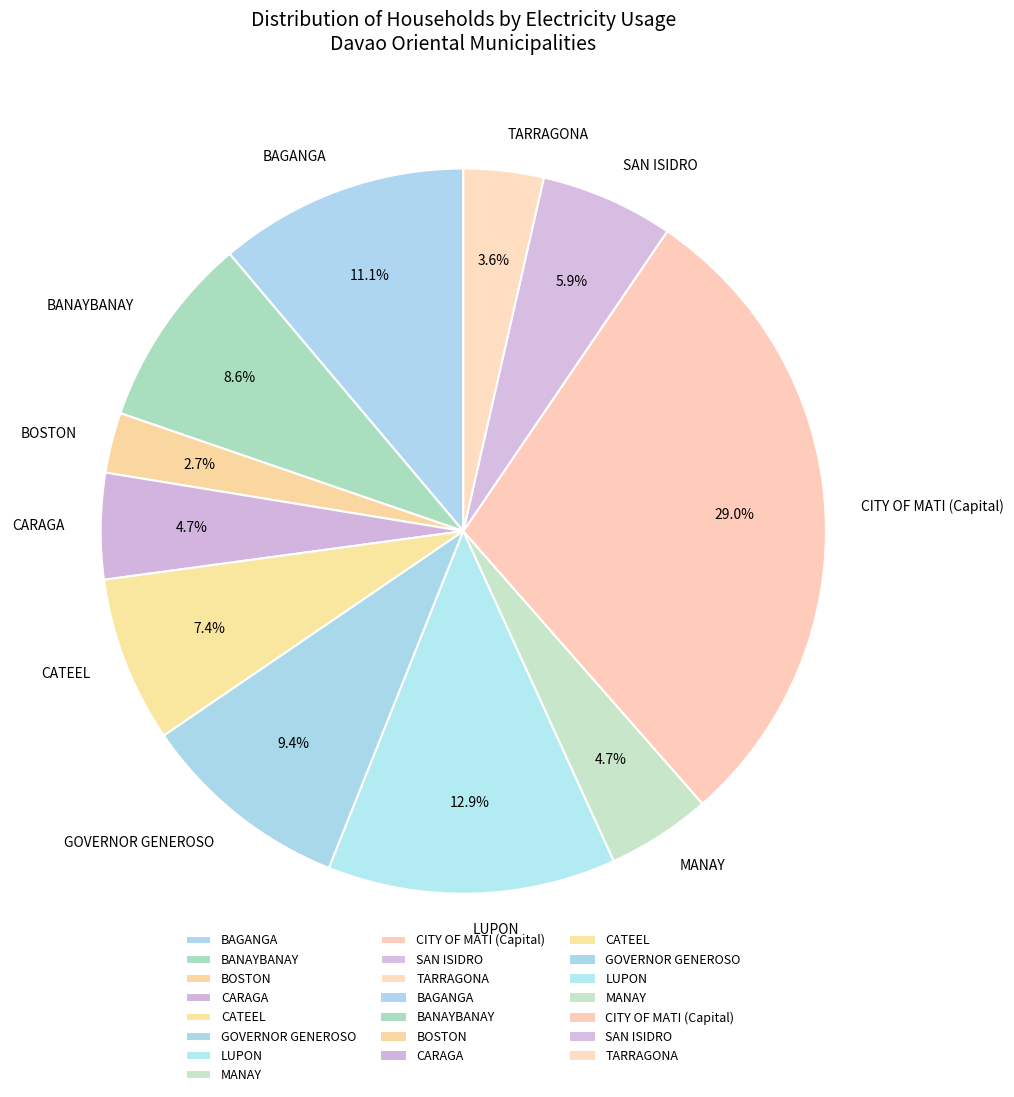

Which has a higher value, BAGANGA or BOSTON?

BAGANGA